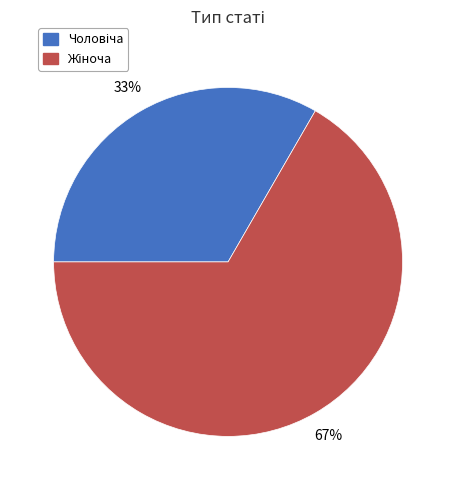

To the nearest percent, what is the average slice percentage?

50%